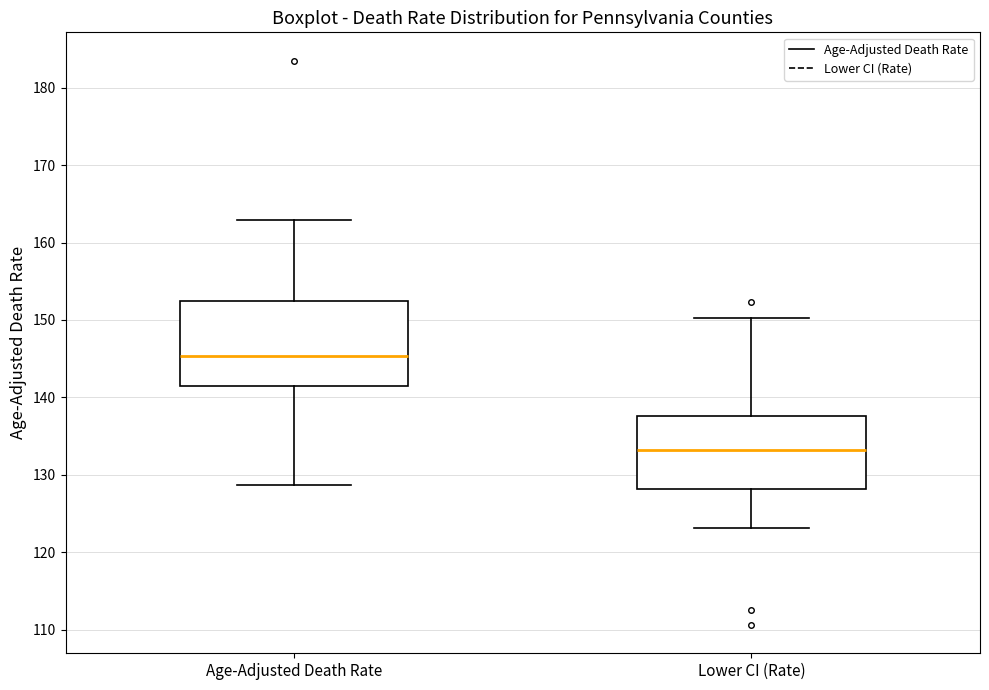

Comparing the boxes themselves (not the whiskers), which one is the tallest?

Age-Adjusted Death Rate